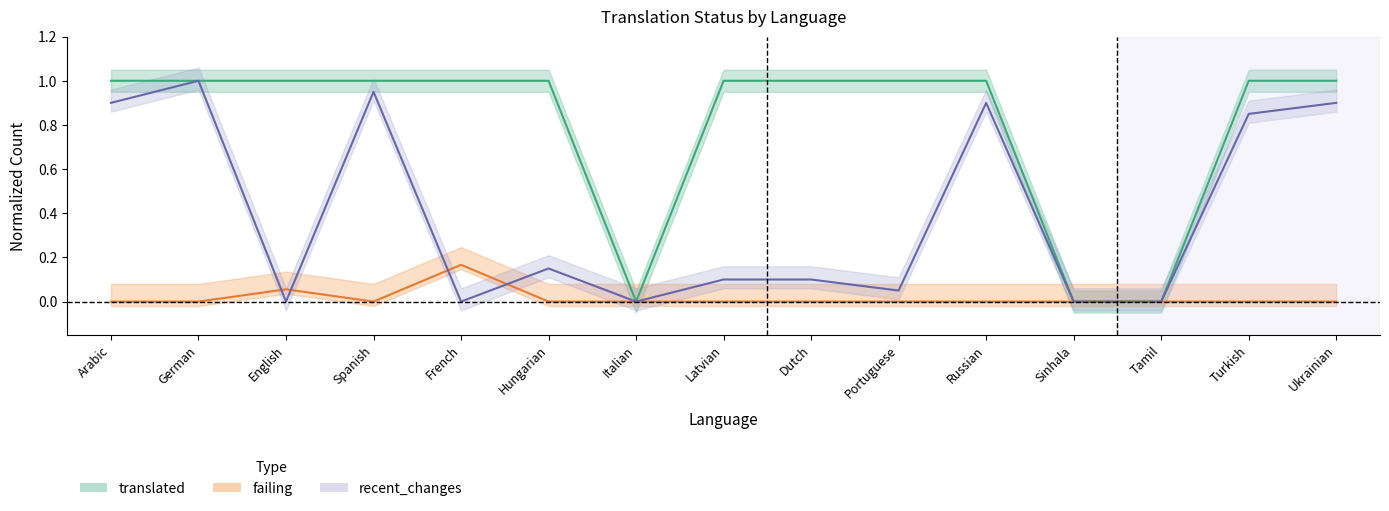

List the series in order of their overall mean, lowest first.

failing, recent_changes, translated